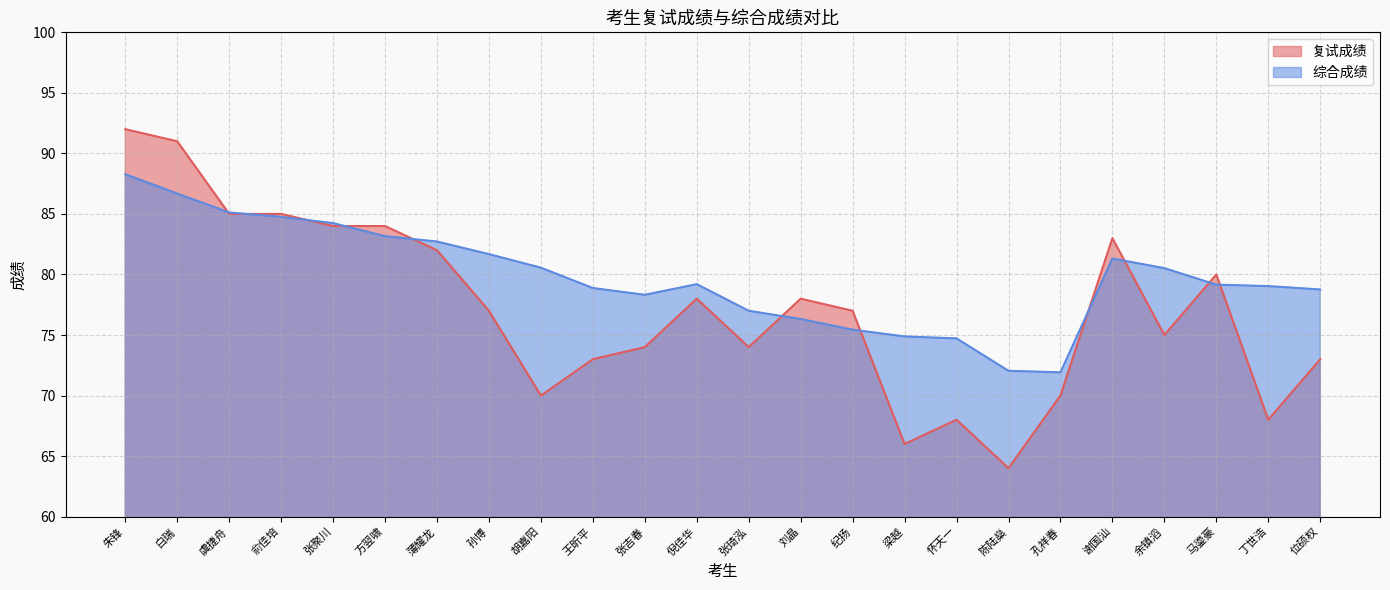

At which label does 复试成绩 first exceed 77?

朱锋